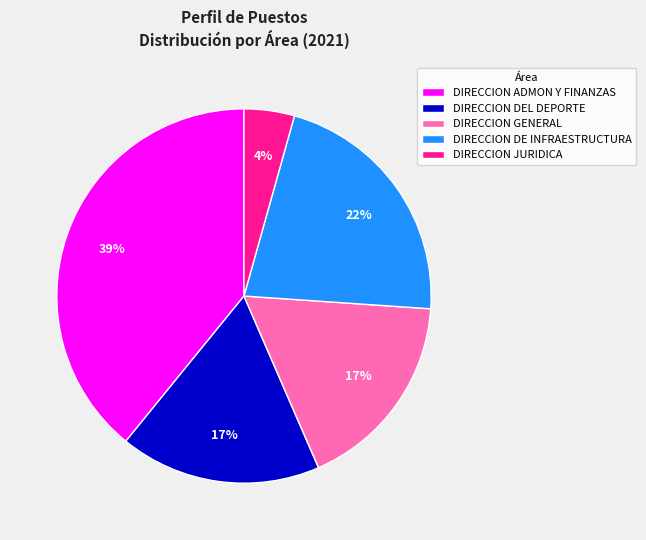

Which category has the smallest portion of the pie?

DIRECCION JURIDICA